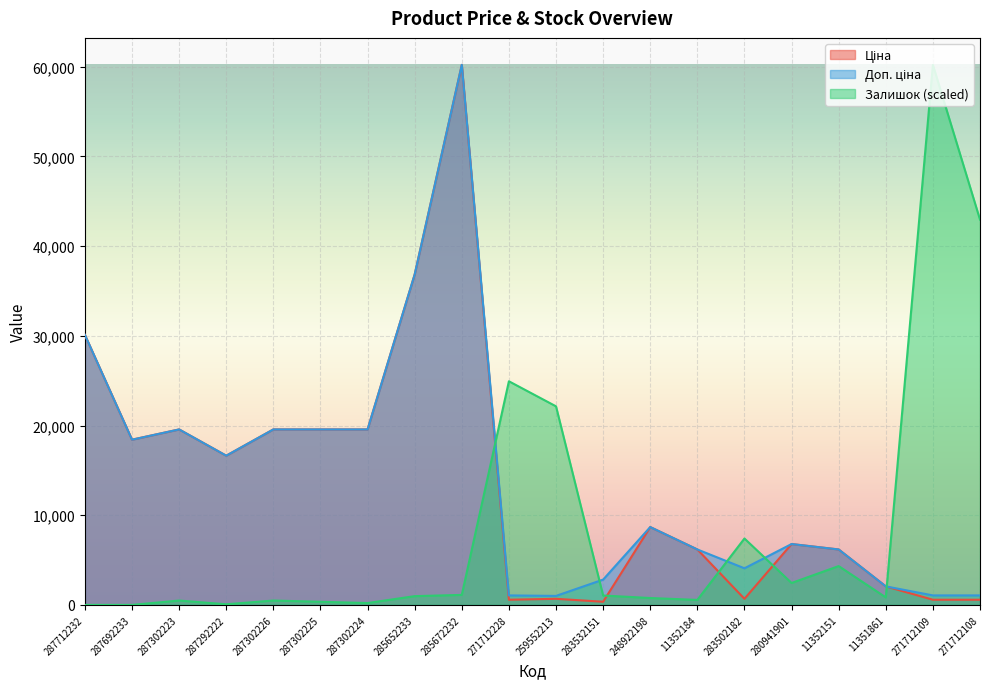

What are all the series names shown in the legend?

Ціна, Доп. ціна, Залишок